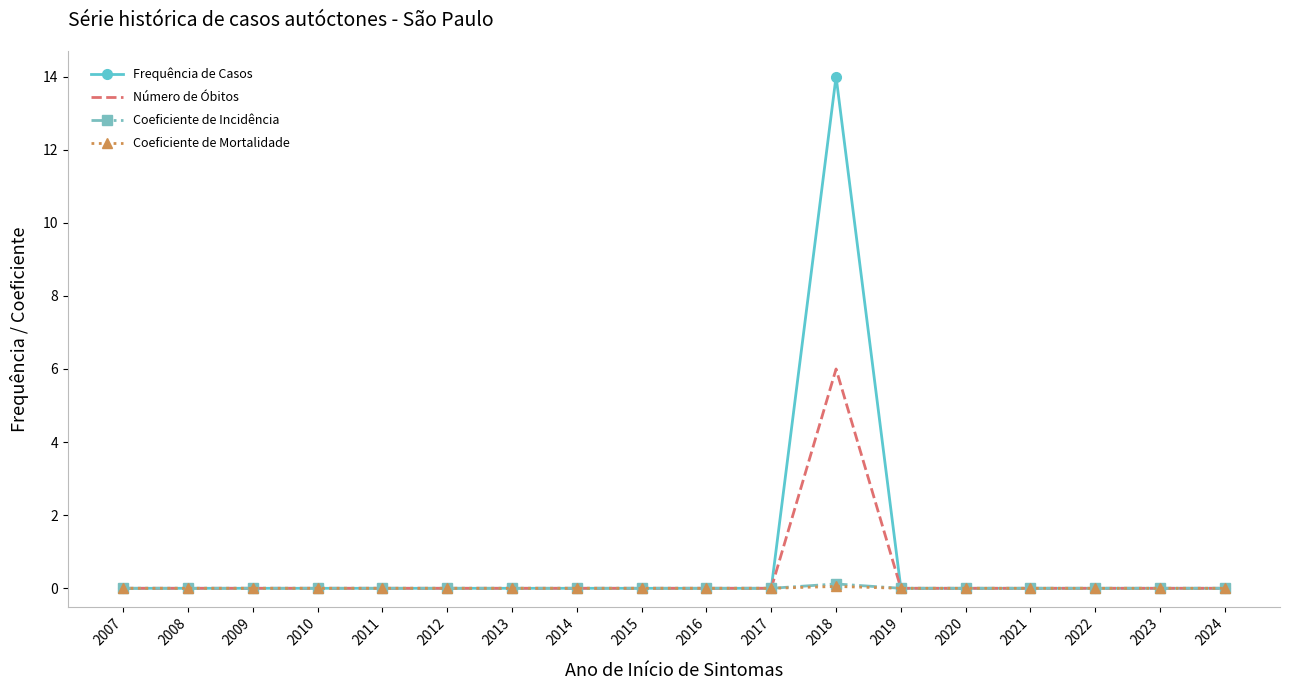

True or false: Frequência de Casos has more than 0 points higher than both neighbors.

True